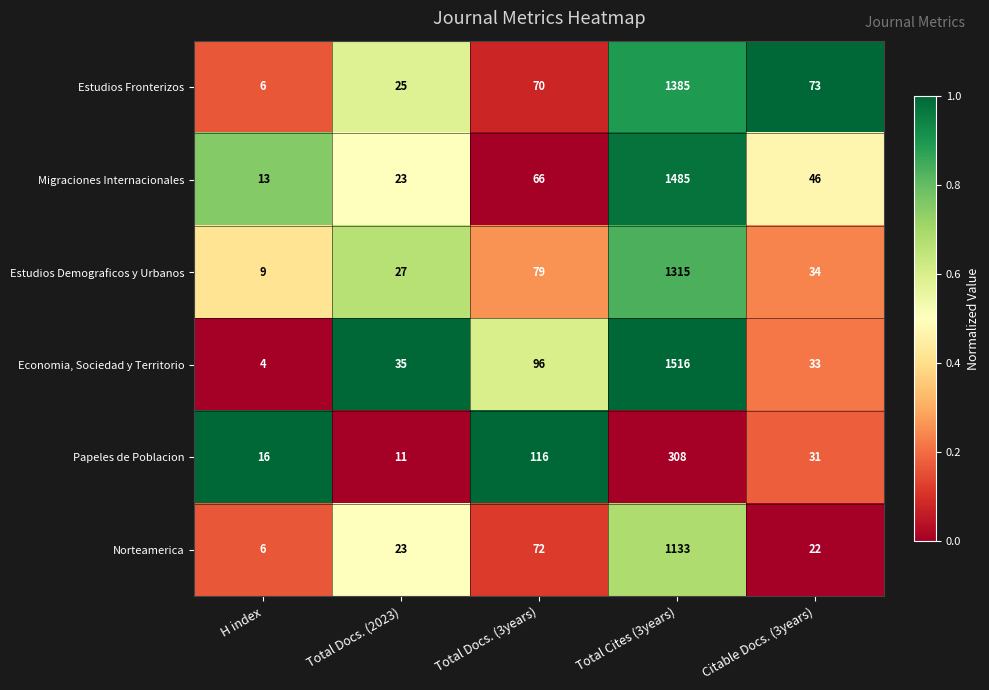

How many categories are shown in the chart?

5